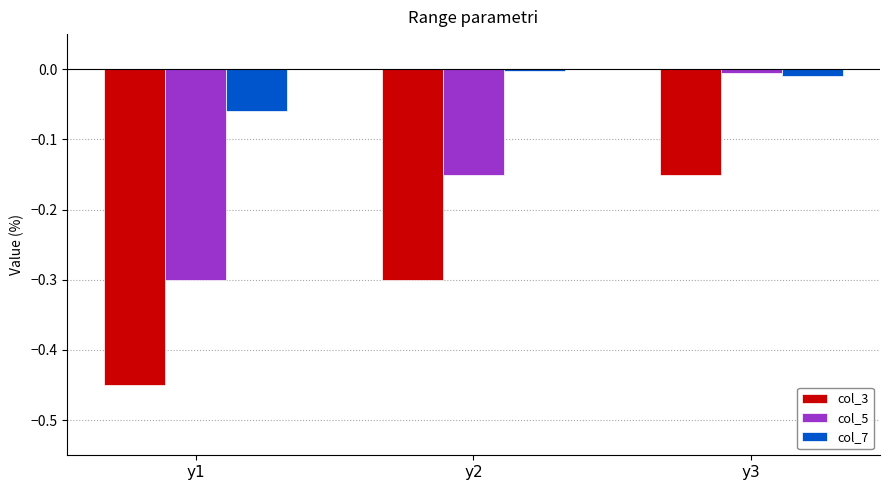

Which series has the largest total across all categories?

col_7